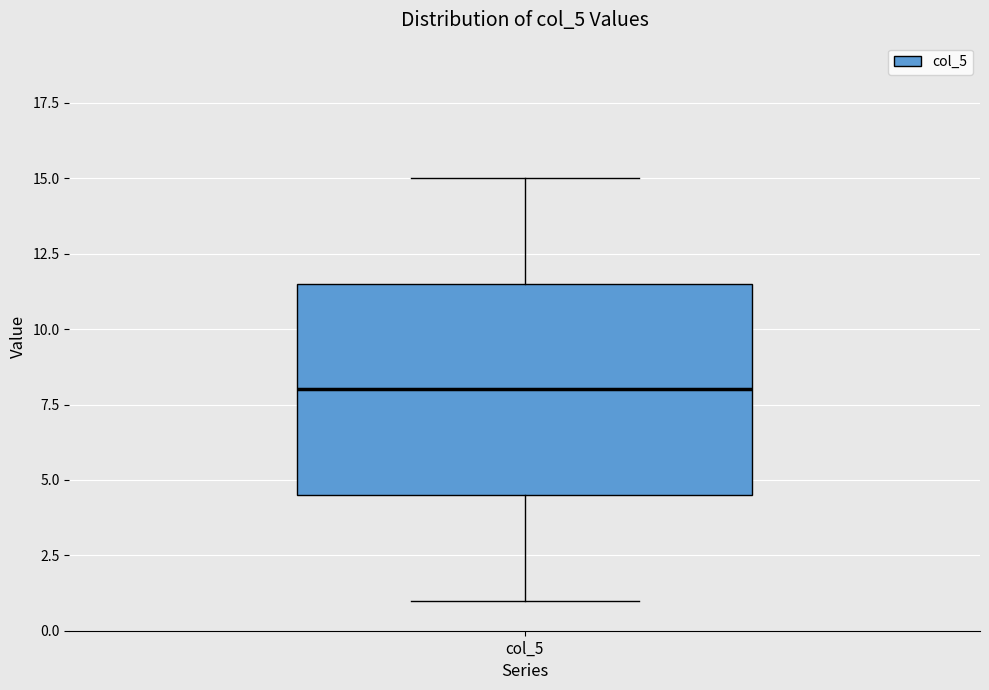

Read this box plot against the y-axis: the position of the median line, the range covered by the box, and the ends of both whiskers. The values are not printed on the chart, so give them approximately, as read against the axis.

median 8.0, box 4.5 to 11.5, whiskers 1.0 to 15.0